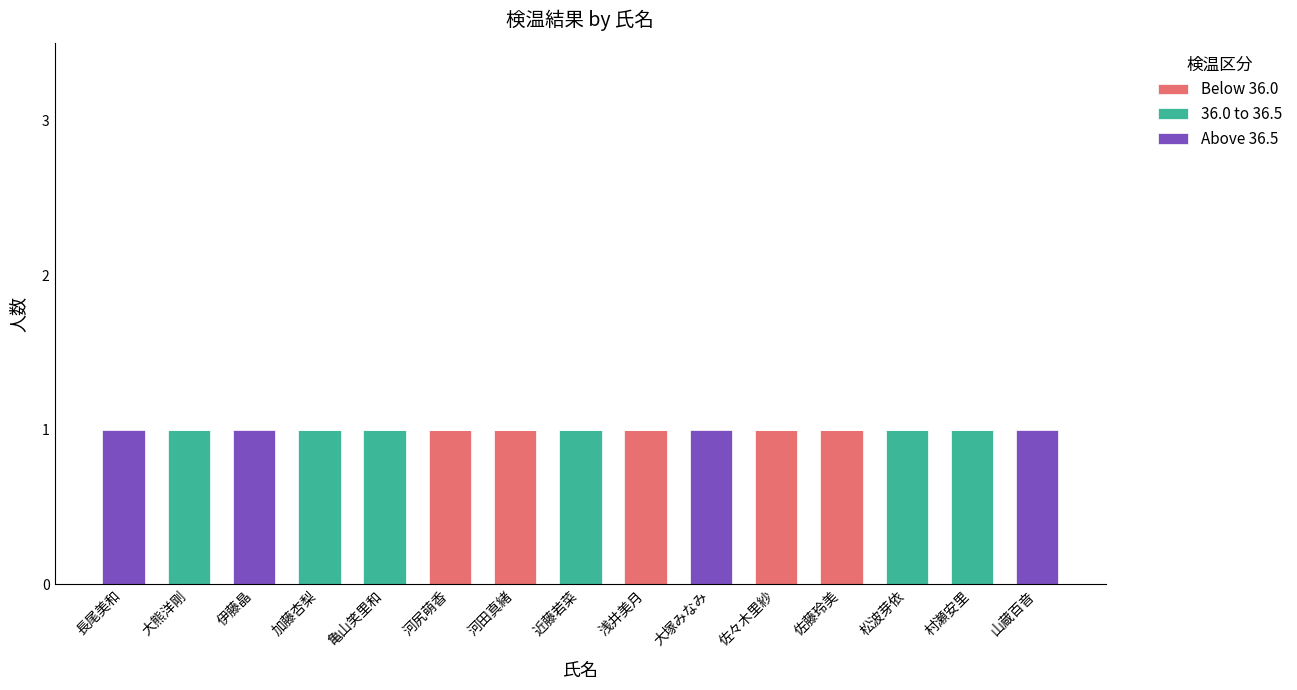

Count the number of data series in this chart.

3